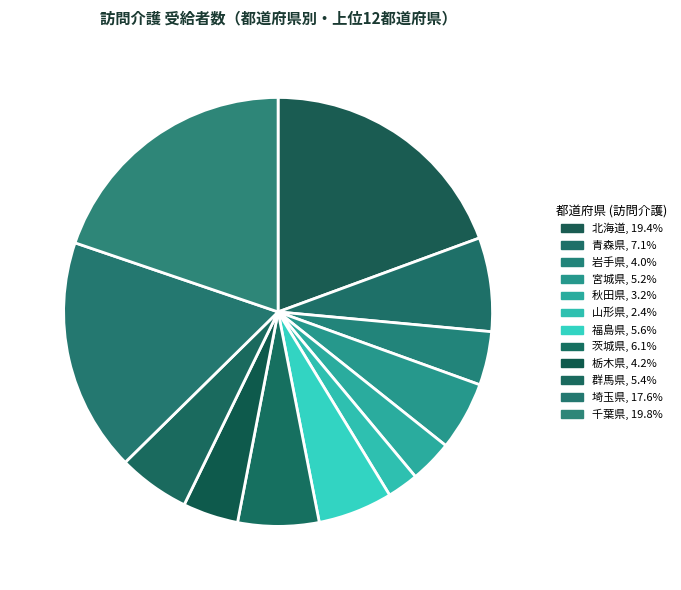

How many segments does this pie chart have?

12